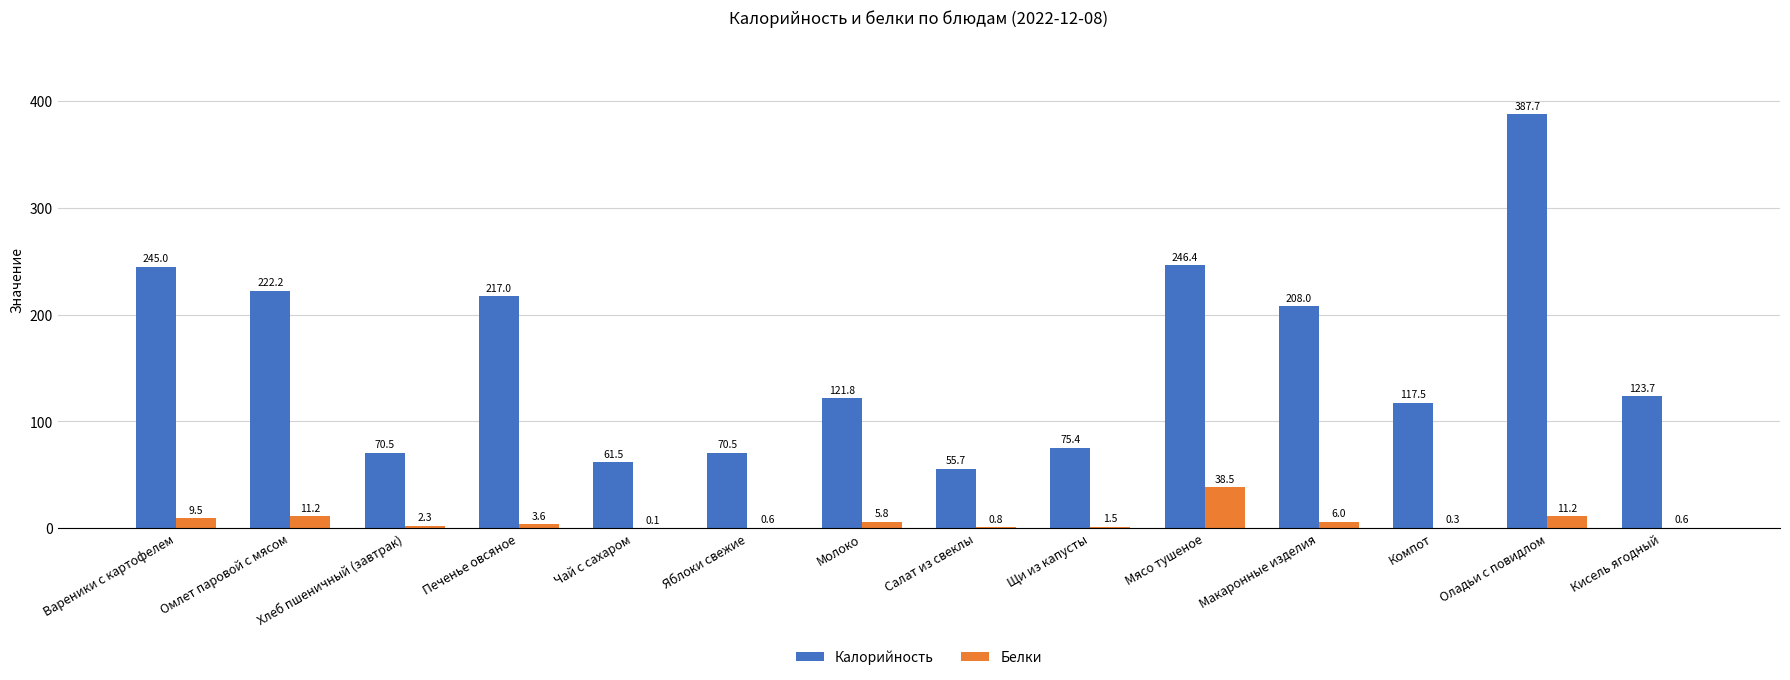

Are the bars grouped side by side (vs. stacked)?

Yes